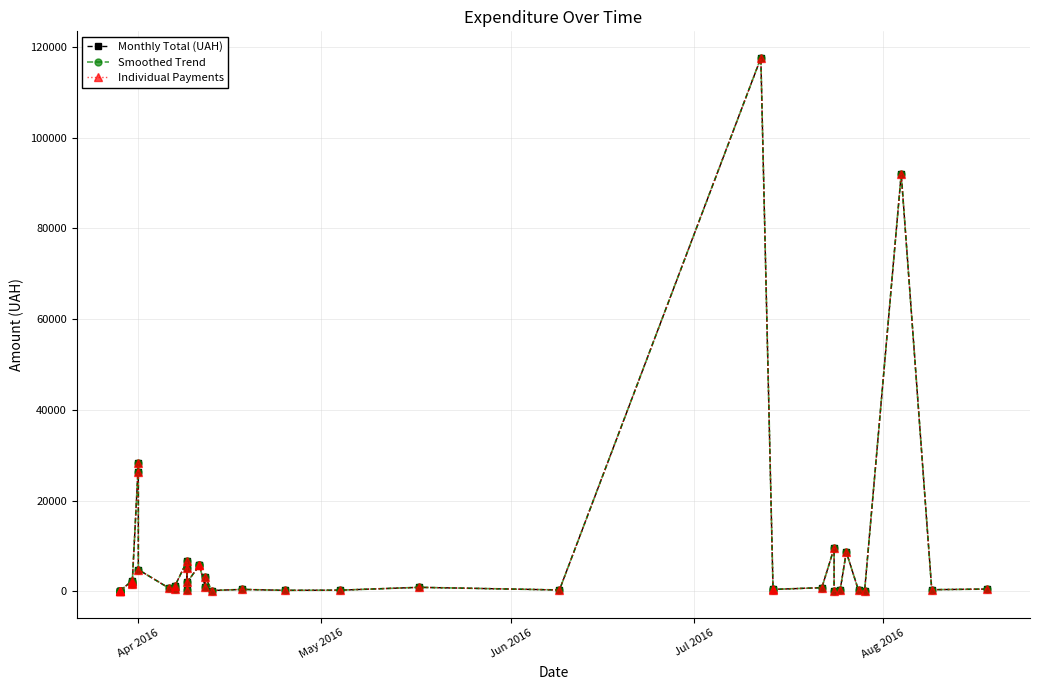

What are all the series names shown in the legend?

Monthly Total (UAH), Smoothed Trend, Individual Payments